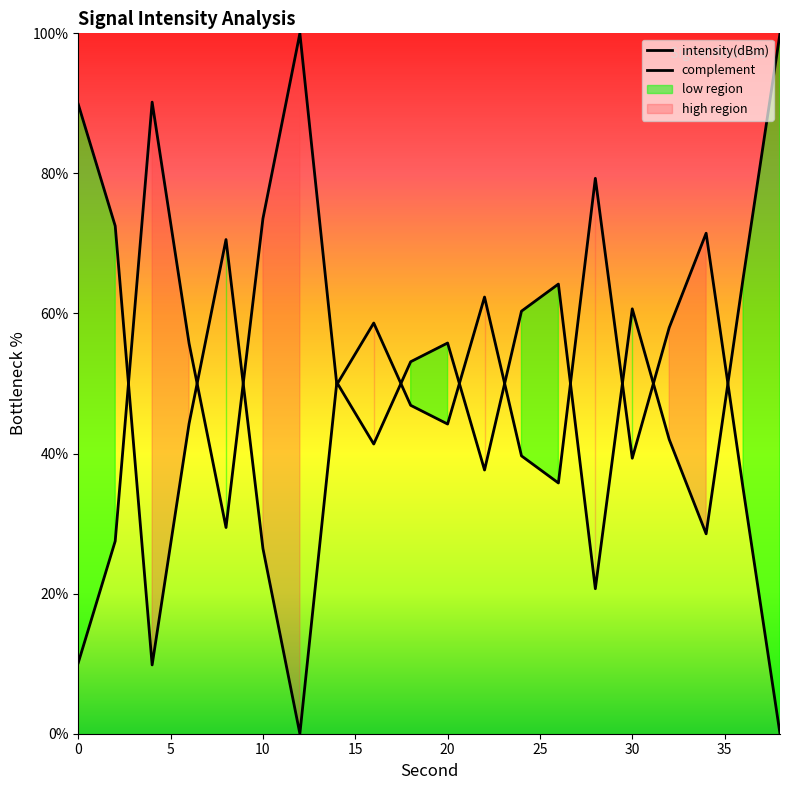

Which has a higher value, 20 or 22?

22